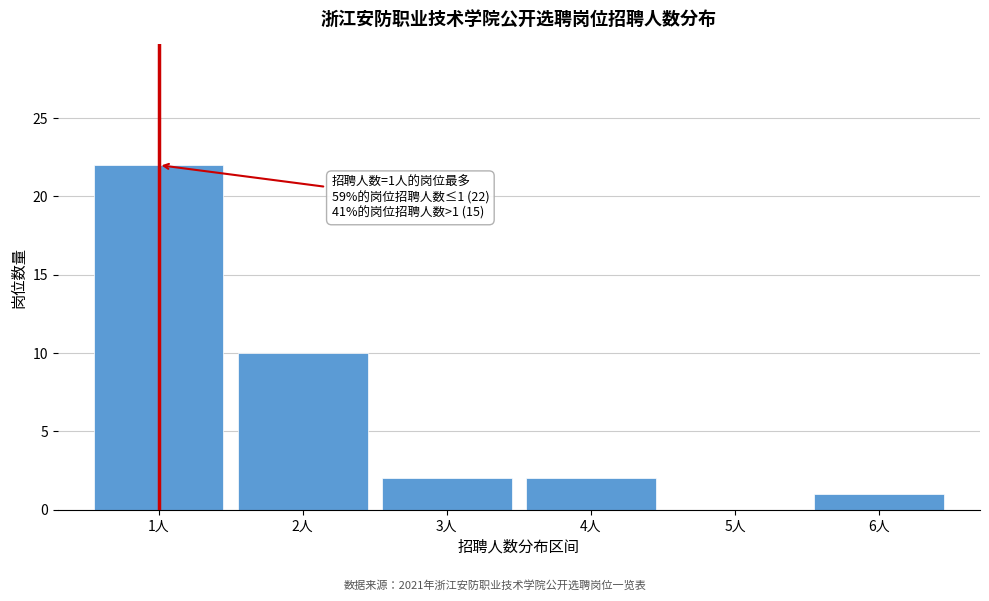

Reading right to left, transcribe all the data shown in this chart.

6人=1	5人=0	4人=2	3人=2	2人=10	1人=22